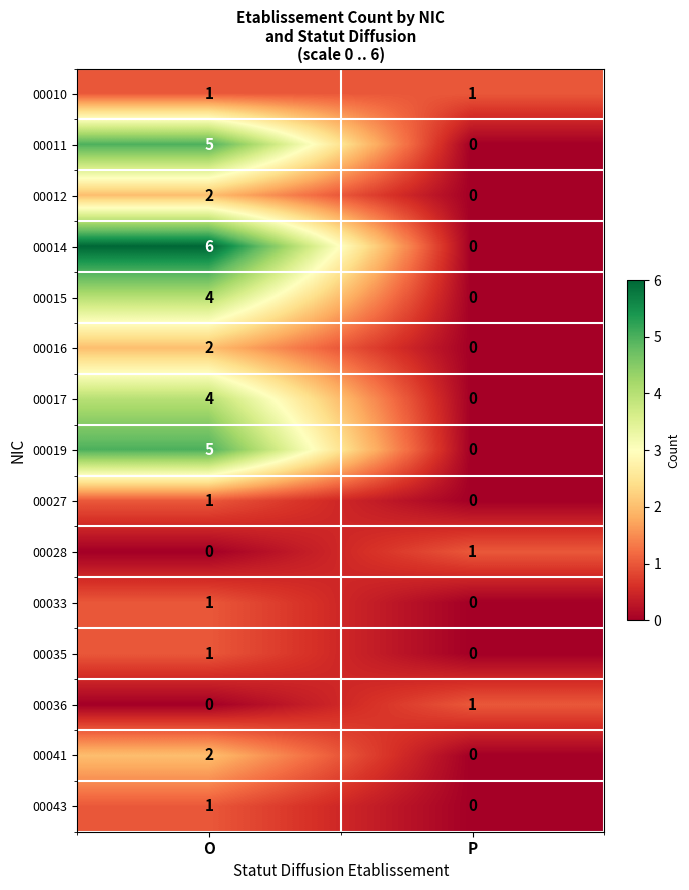

How many positive values does the 00011 series have?

1